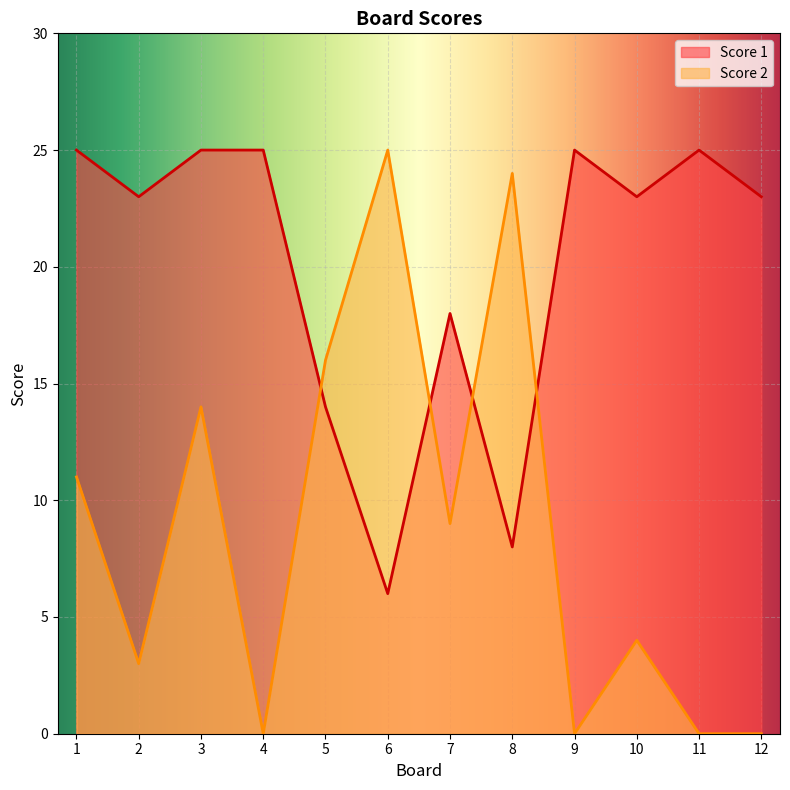

At which category is the sum across all series the highest?

3